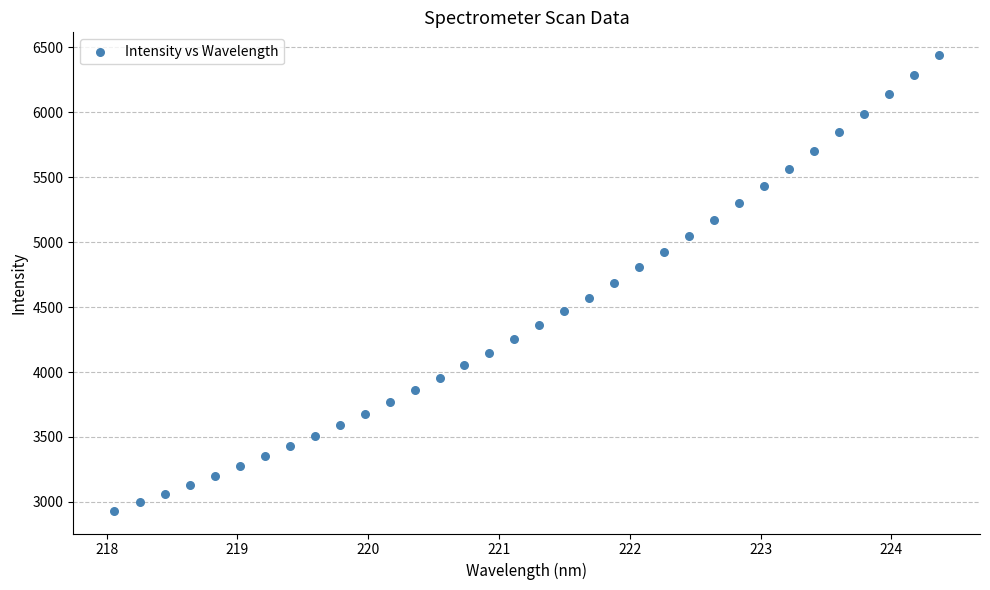

What is the range of Y values (max minus min)?

3507.3